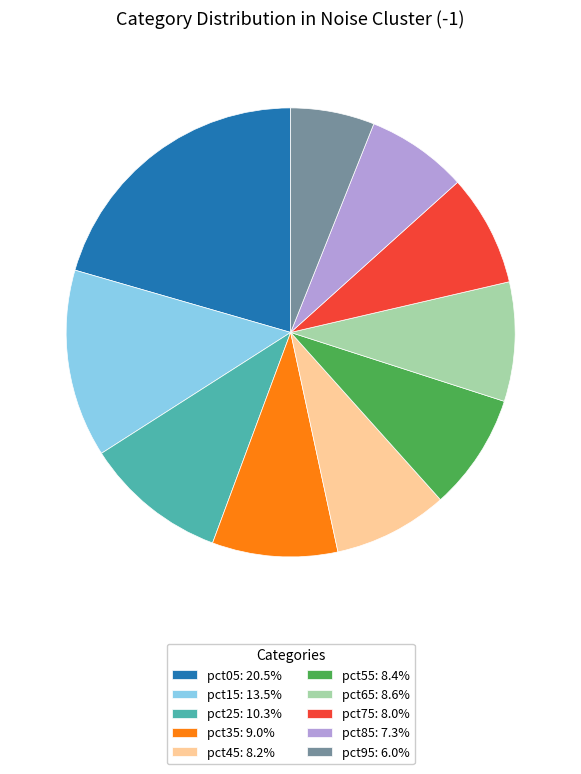

What is the largest slice in the pie chart?

pct05